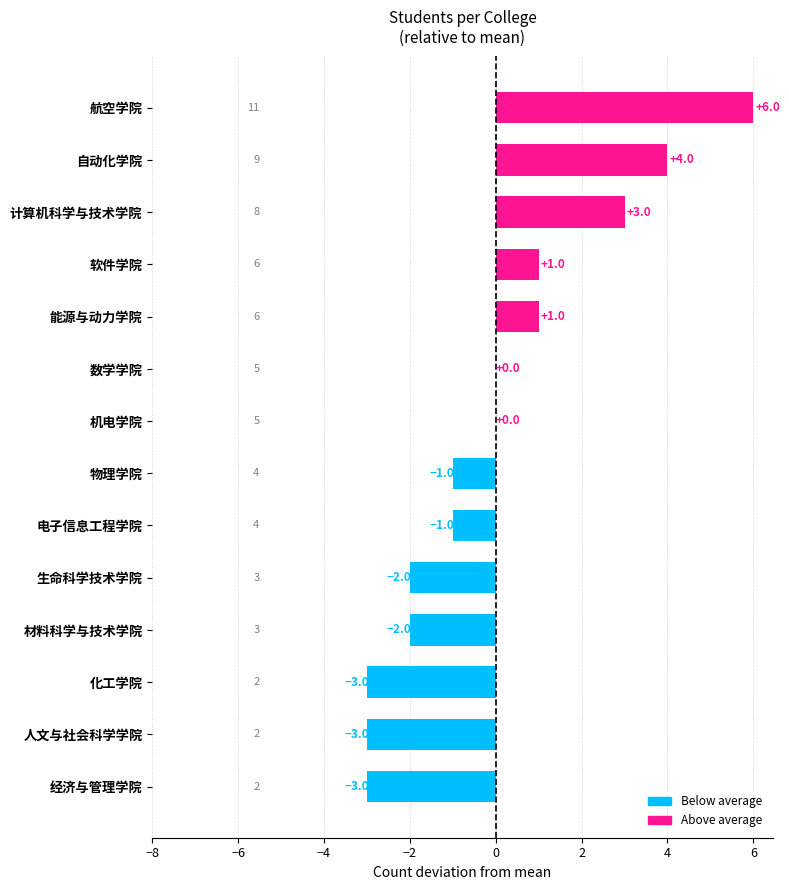

Which has a higher value, 能源与动力学院 or 机电学院?

能源与动力学院